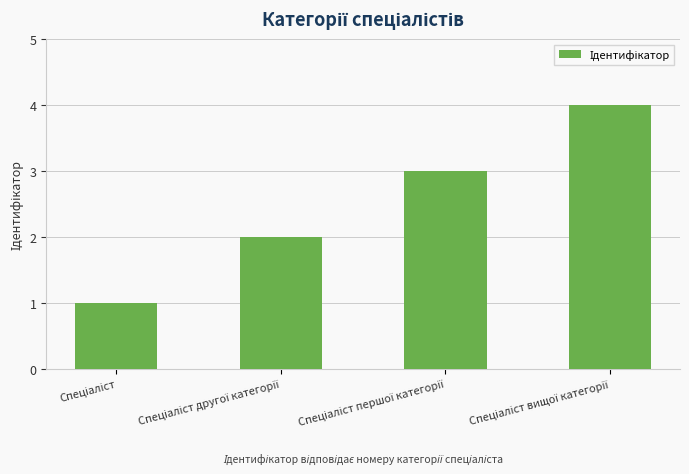

How many bars are there in total?

4